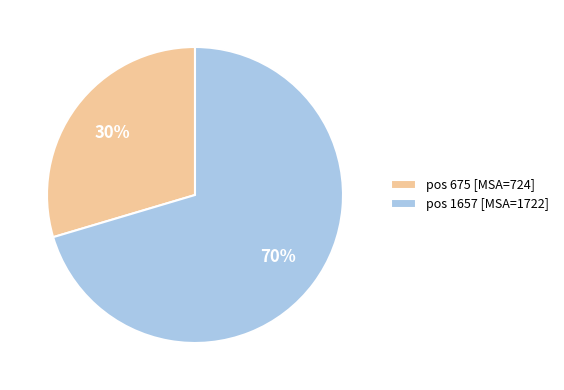

How many segments does this pie chart have?

2